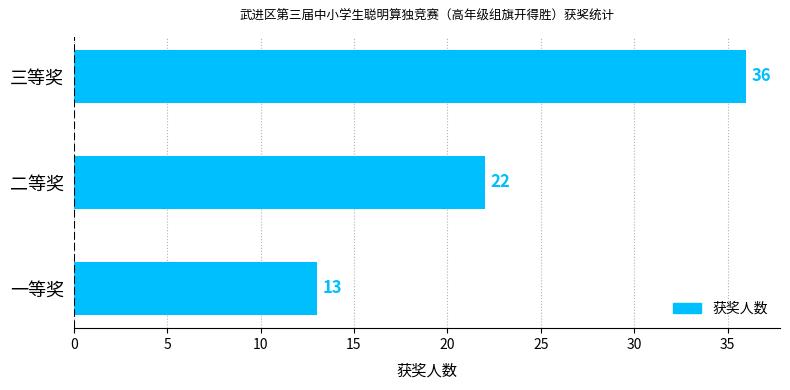

Where is the data nearest to the value 24?

二等奖